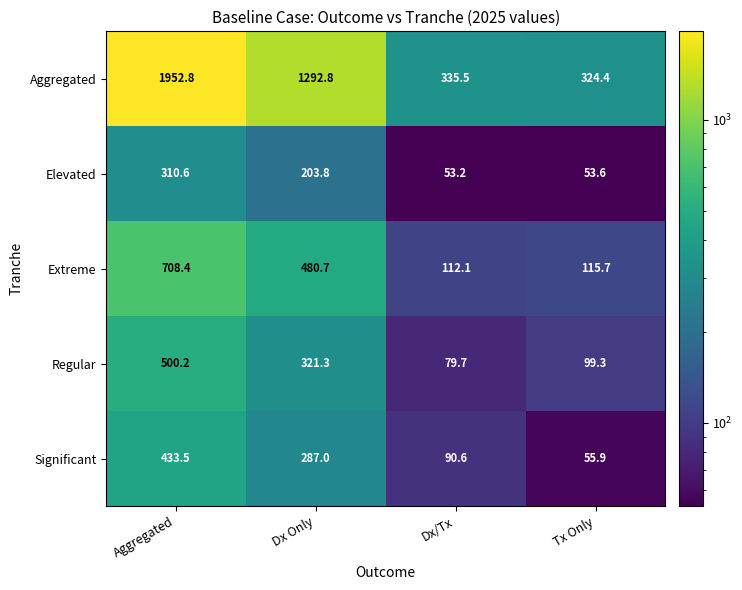

Reading left to right, what are all the values shown in this chart?

Aggregated: 1952.8	1292.8	335.5	324.4
Elevated: 310.6	203.8	53.2	53.6
Extreme: 708.4	480.7	112.1	115.7
Regular: 500.2	321.3	79.7	99.3
Significant: 433.5	287.0	90.6	55.9